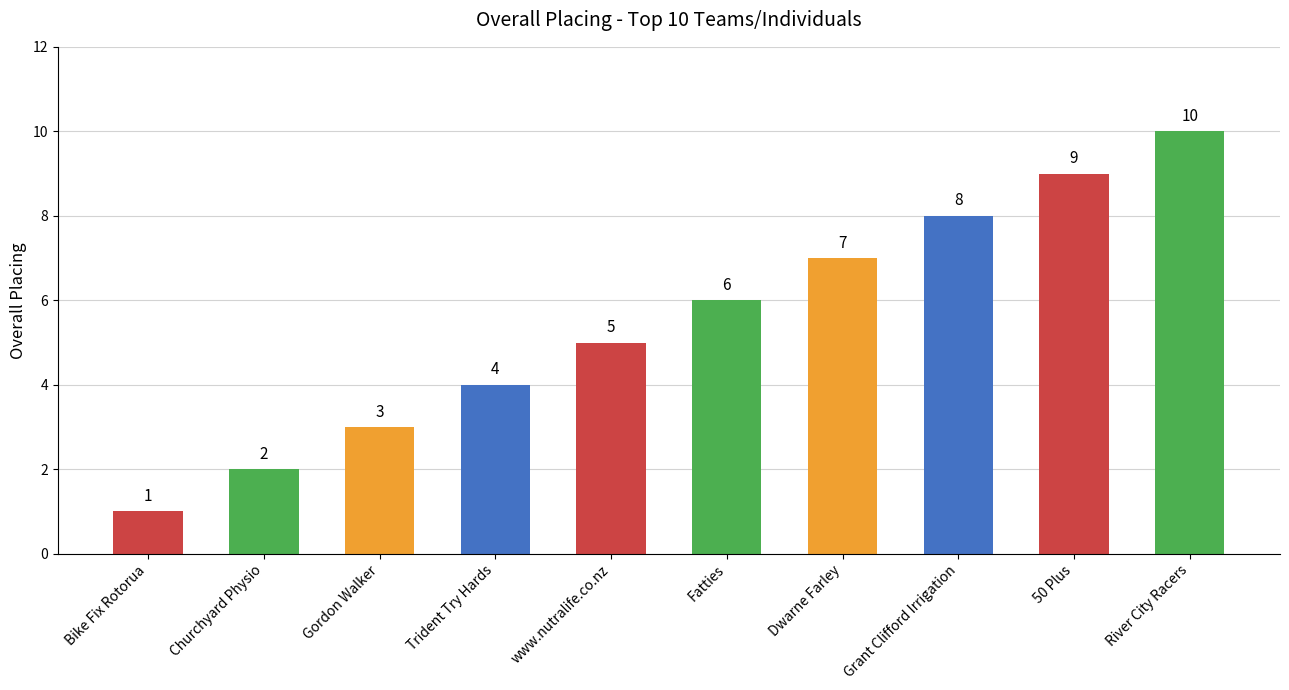

What is the change in value from www.nutralife.co.nz to Fatties?

+1